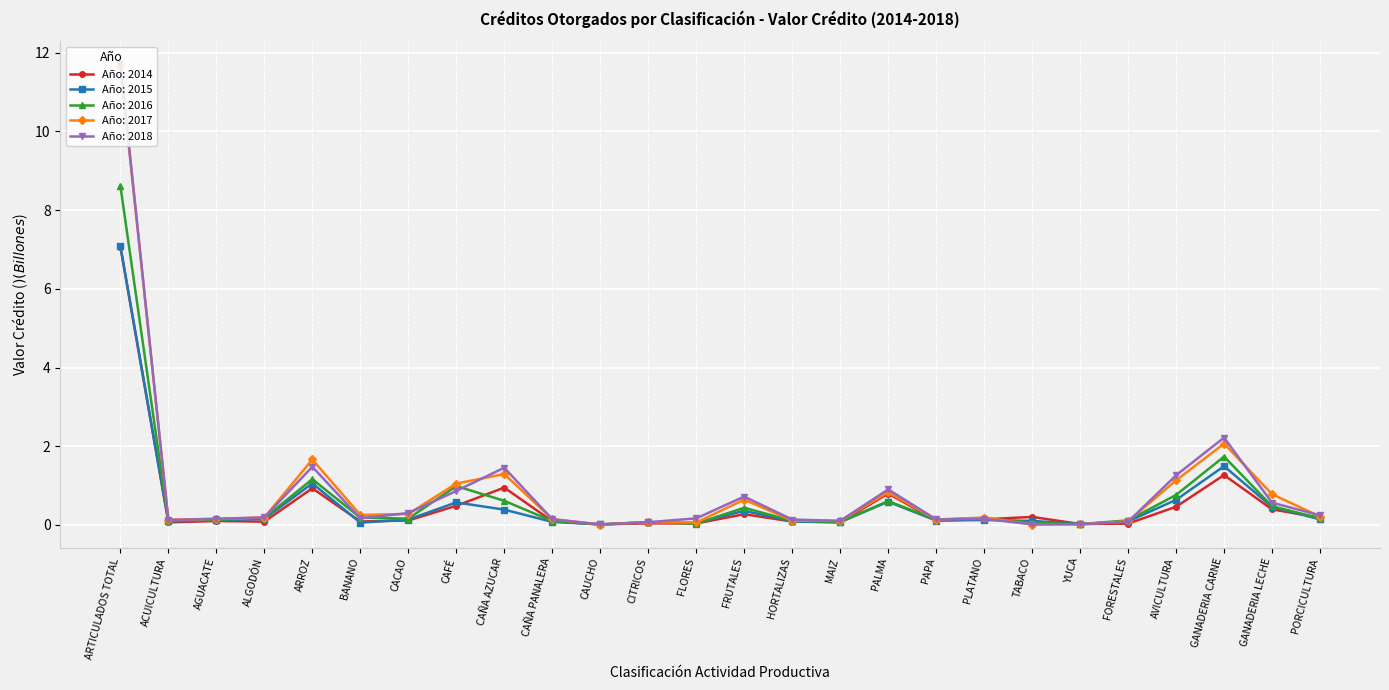

The Año: 2018 series shows 2.2 at GANADERIA CARNE. True or false?

True